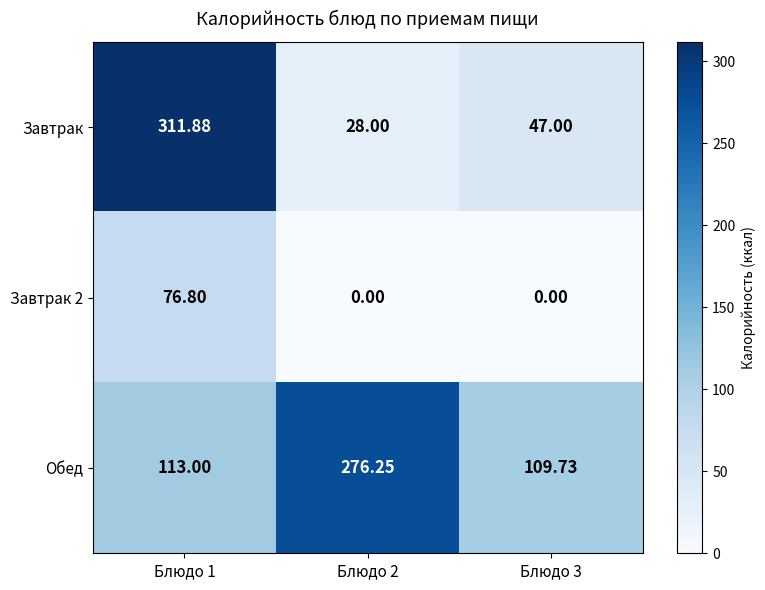

Is the value of Обед at Блюдо 3 greater than the value of Завтрак 2 at Блюдо 1?

Yes